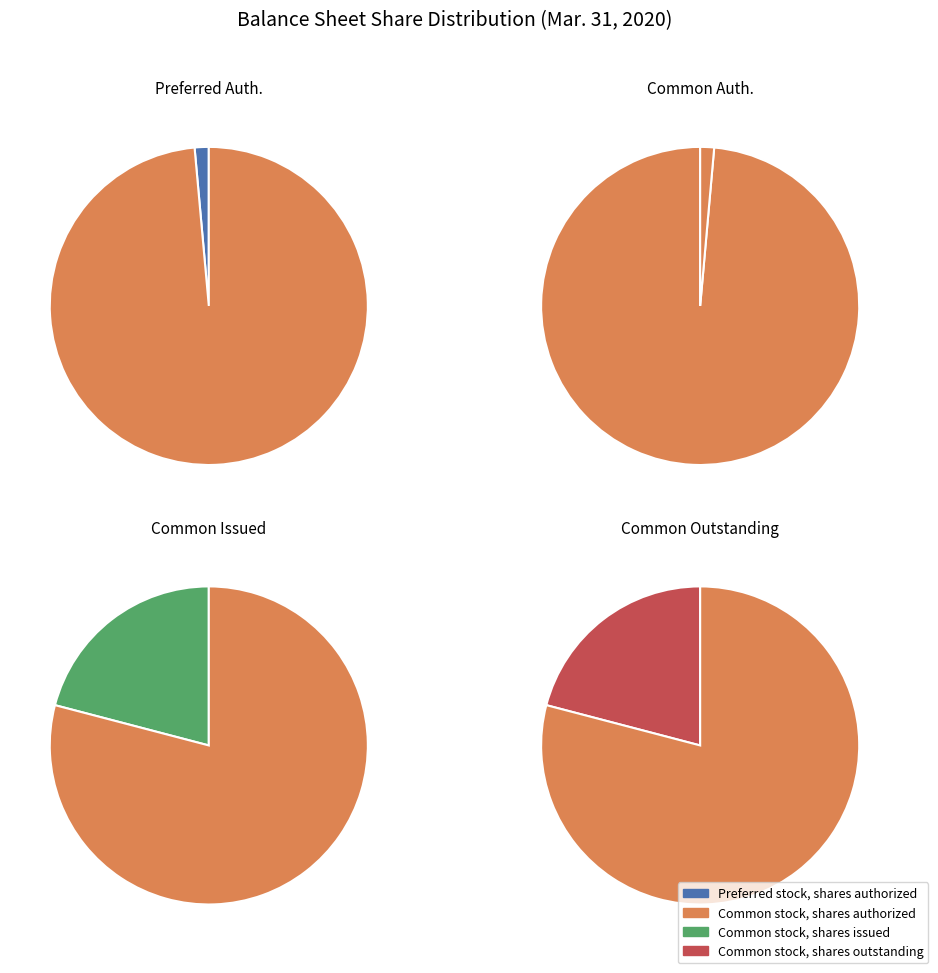

Combined, do Common stock, shares issued and Preferred stock, shares authorized account for over 50%?

No